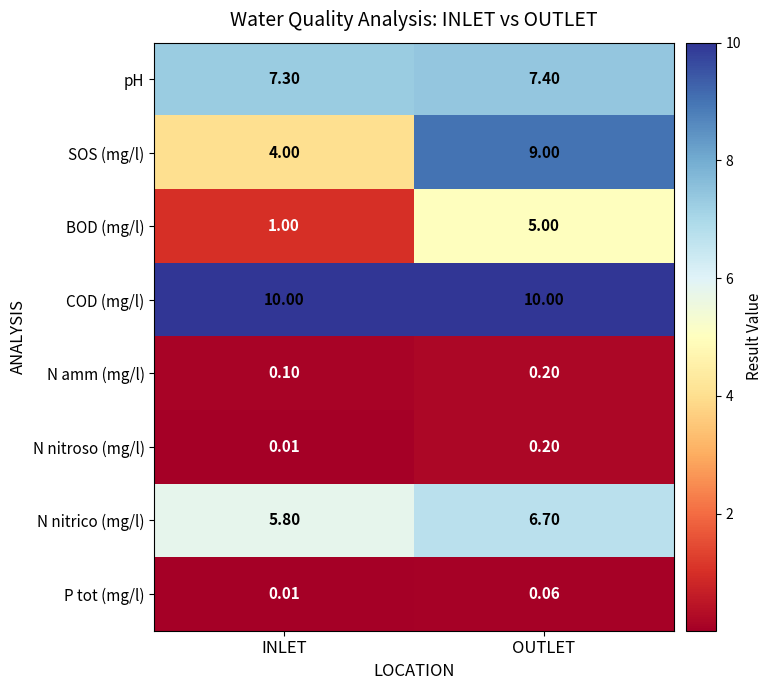

List the labels in order of N nitroso (mg/l) value, smallest first.

INLET, OUTLET